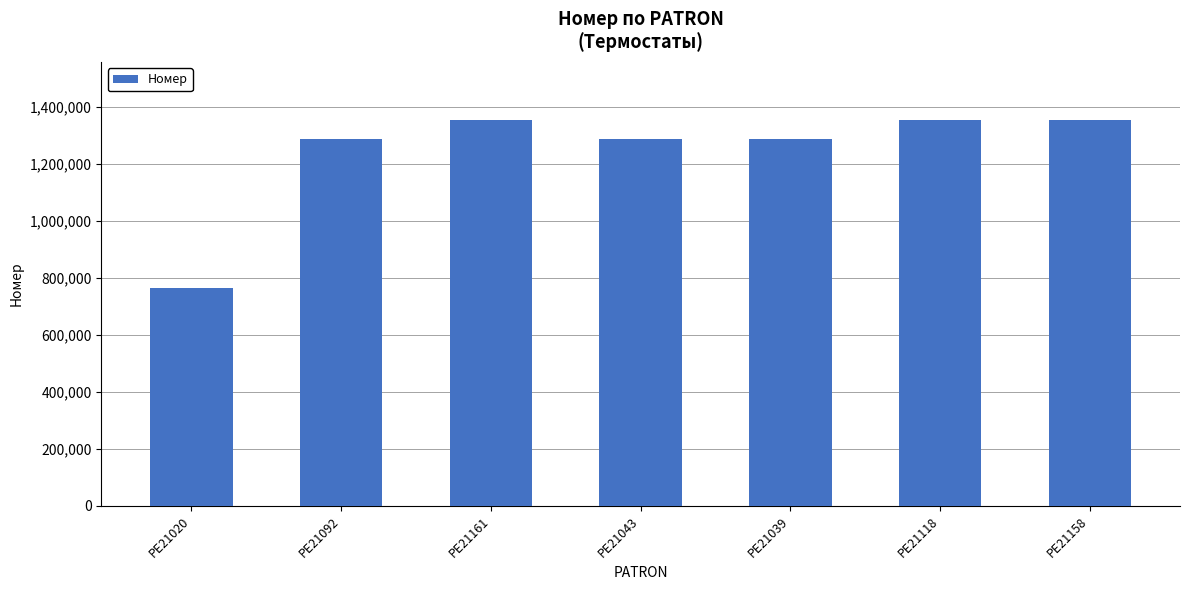

True or false: the data shows 2077244 at PE21158.

False